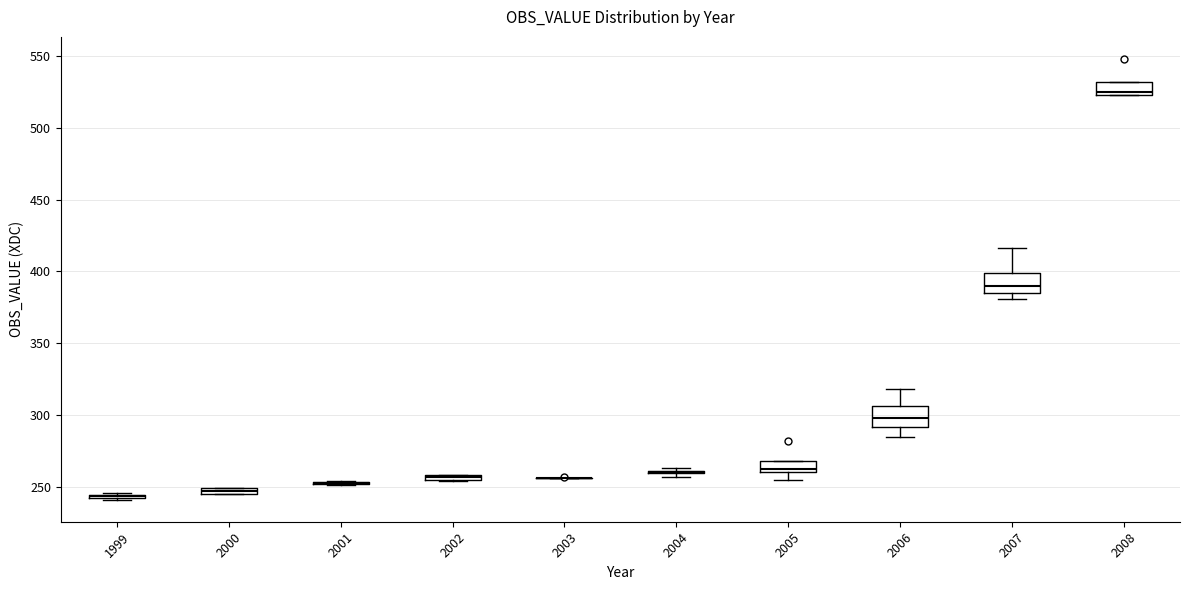

Where is the lower edge of the box at x = 2007 on the y-axis? The values are not printed on the chart, so give them approximately, as read against the axis.

385